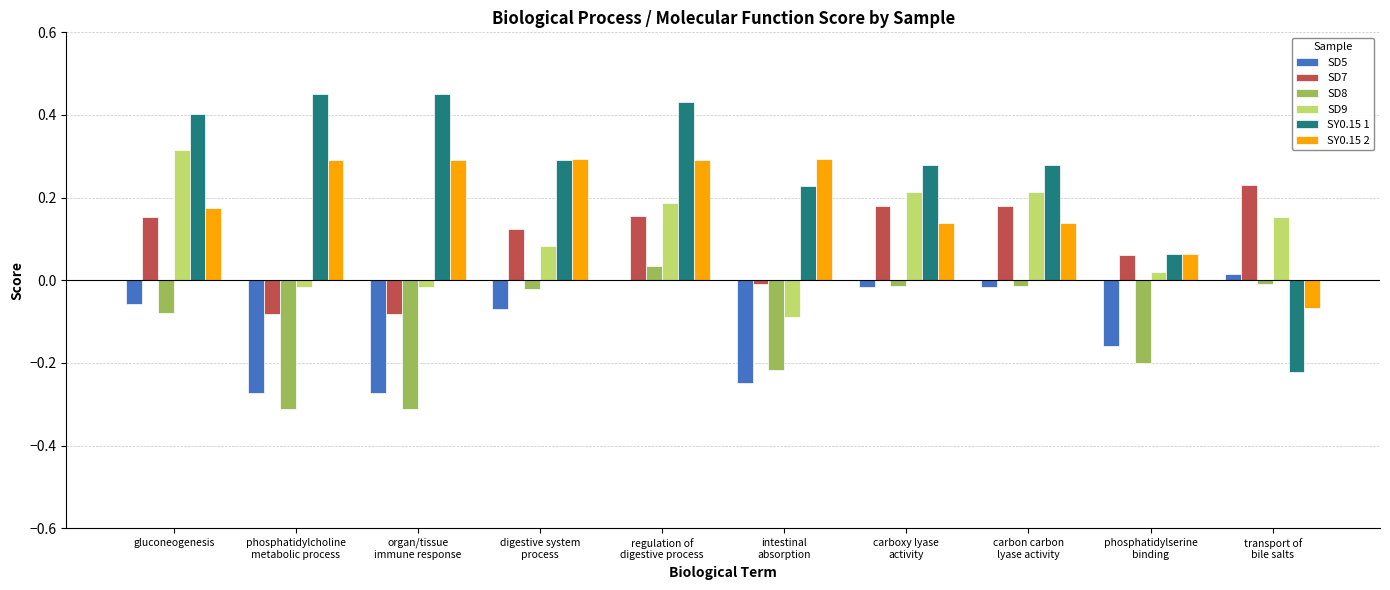

The value of SY0.15 1 at regulation of
digestive process is 0.2. True or false?

False